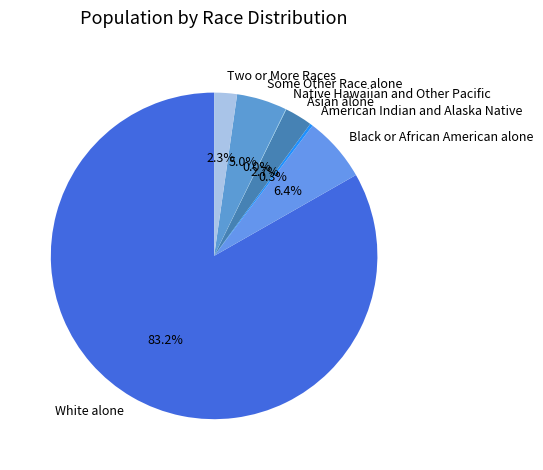

Which slice is the largest?

White alone